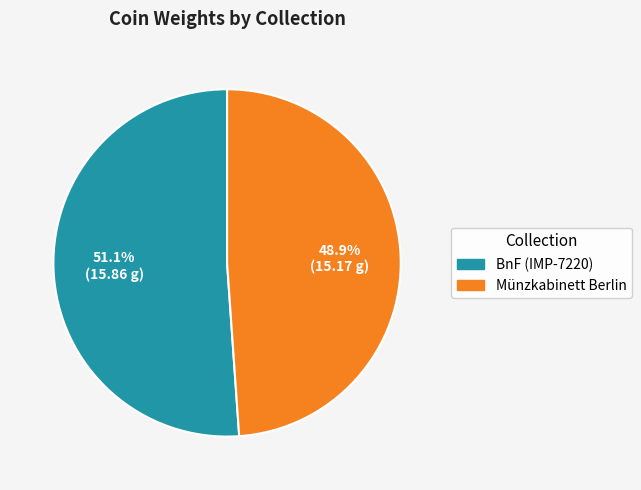

Do BnF (IMP-7220) and Münzkabinett Berlin together represent more than half of the pie?

Yes